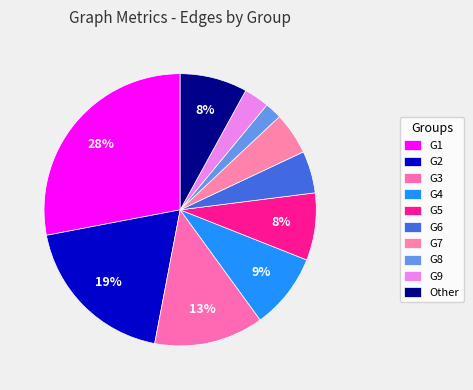

Count the number of slices in the pie.

10